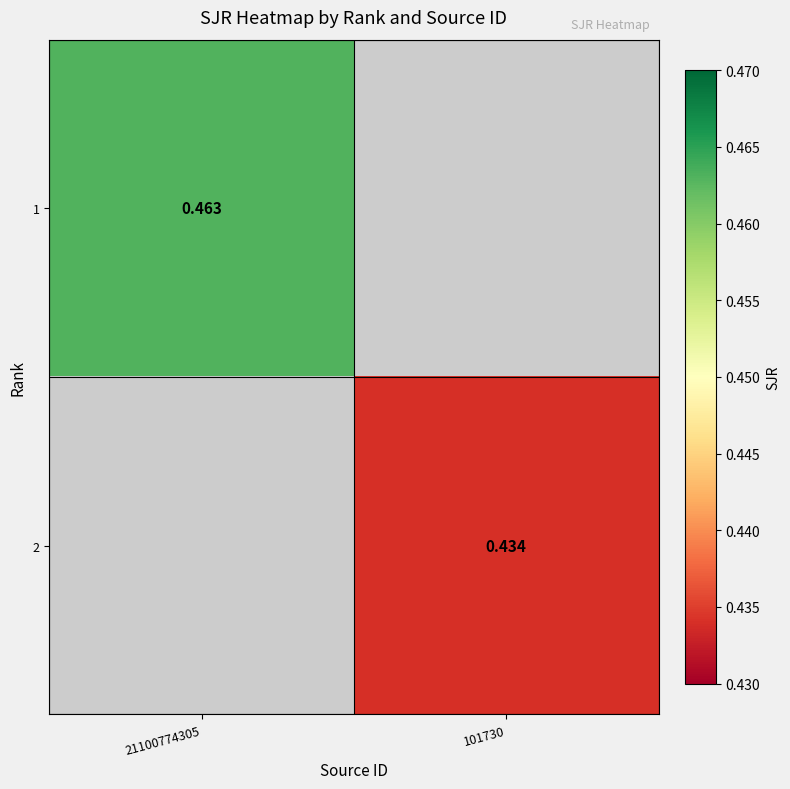

Which has a higher value, 101730 or 21100774305?

21100774305